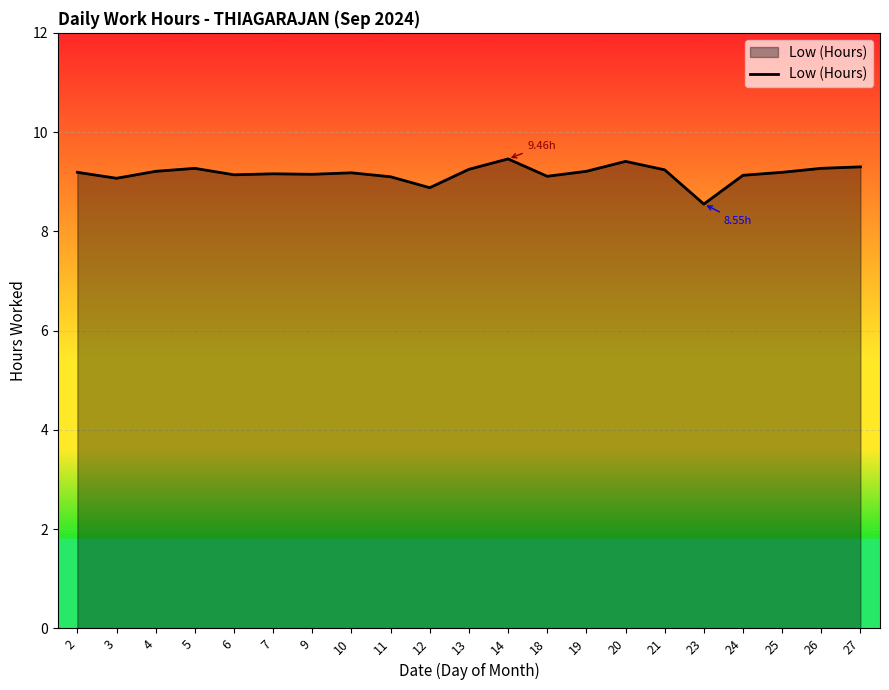

Approximately how many times larger is the value at 14 compared to 20?

1.0